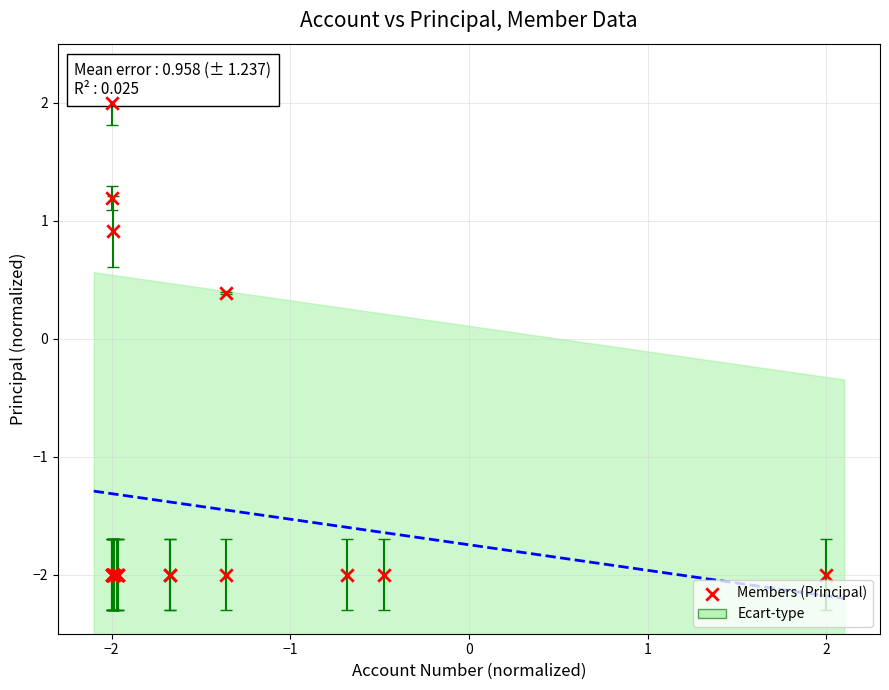

What Y value in the scatter plot is closest to 0?

0.4